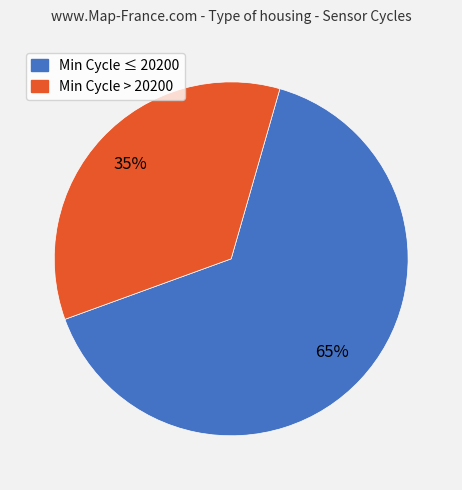

To the nearest percent, what is the average slice percentage?

50%